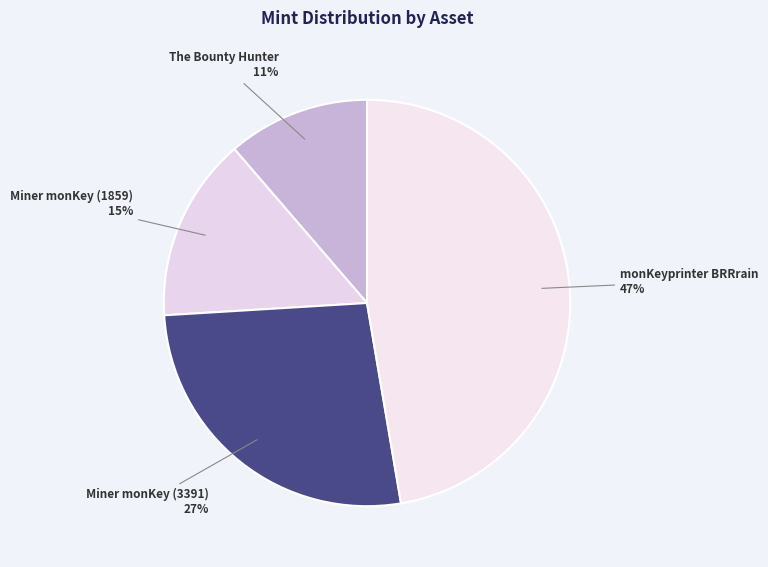

To the nearest percent, what is the difference between the largest and smallest slice percentages?

36%